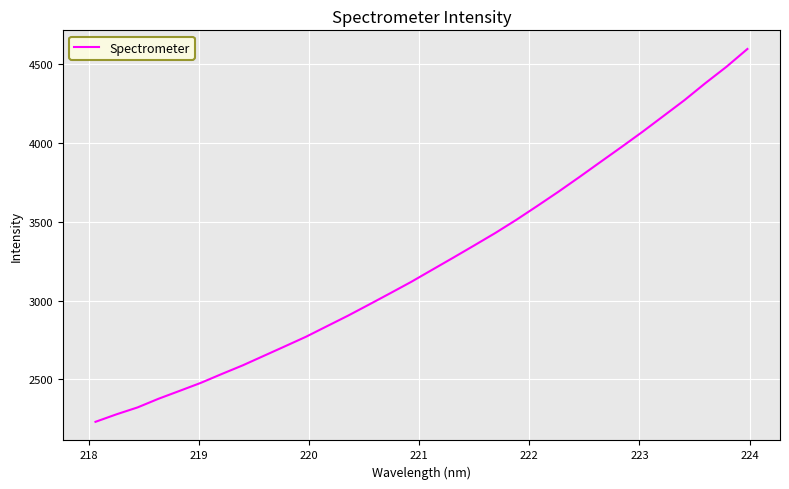

What is the difference between the maximum and minimum values?

2366.3